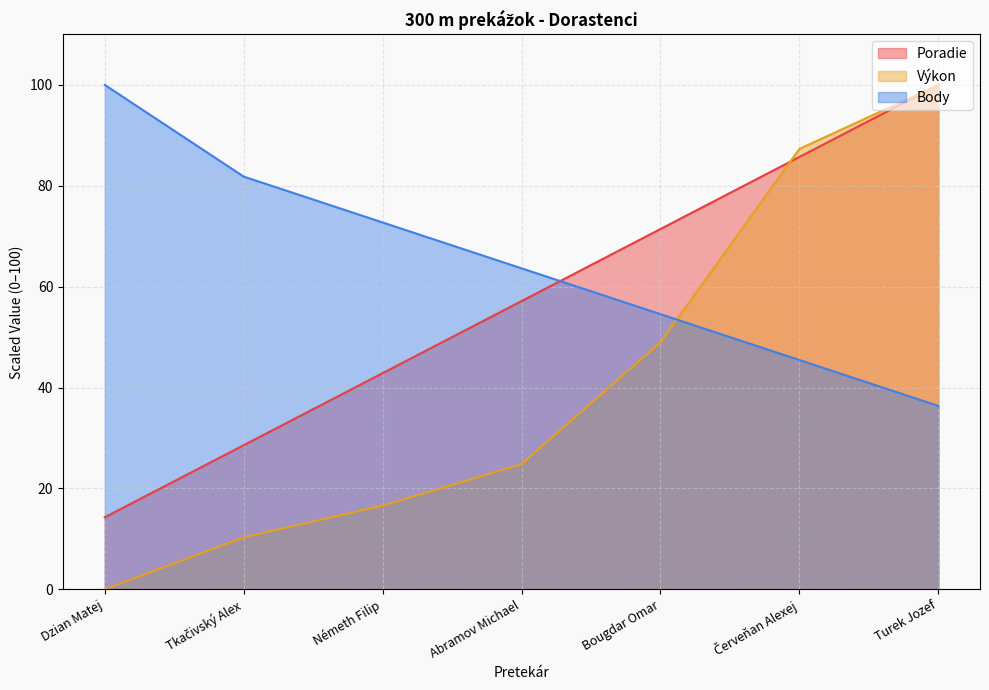

Does the chart have visible grid lines?

Yes